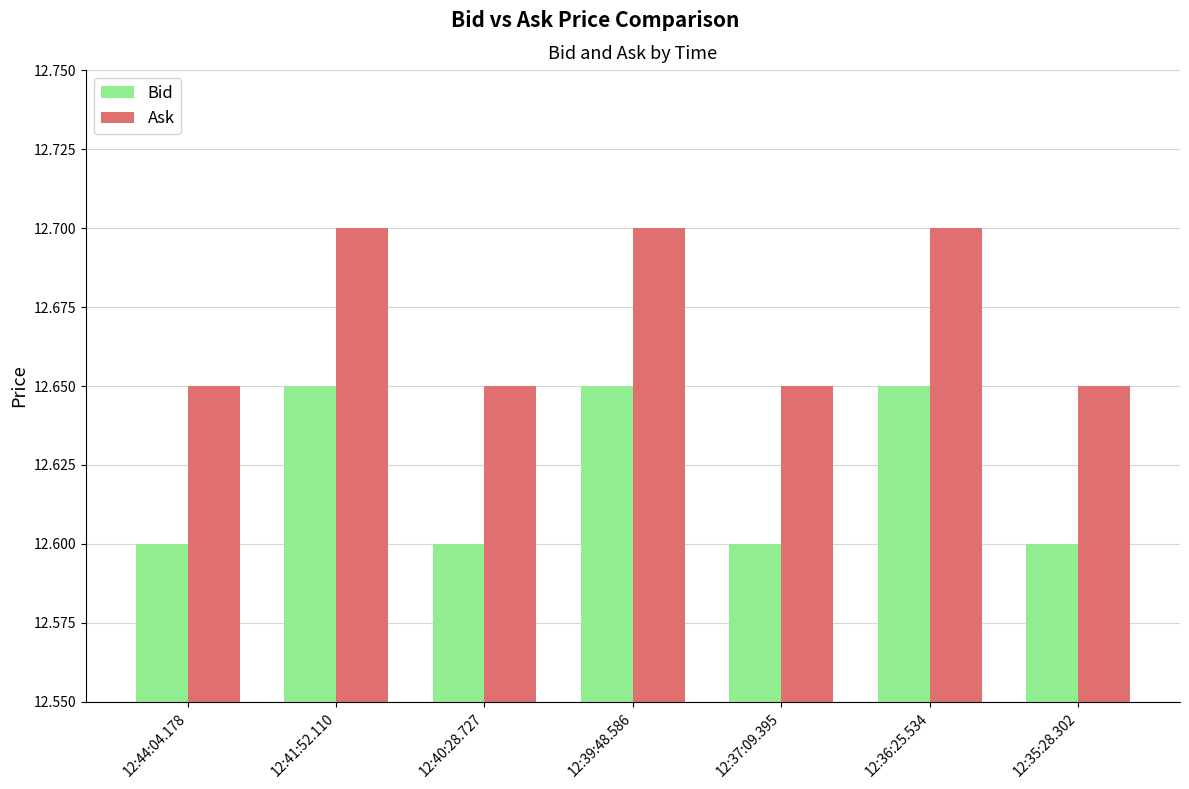

What is the sum of all Ask values?

88.7